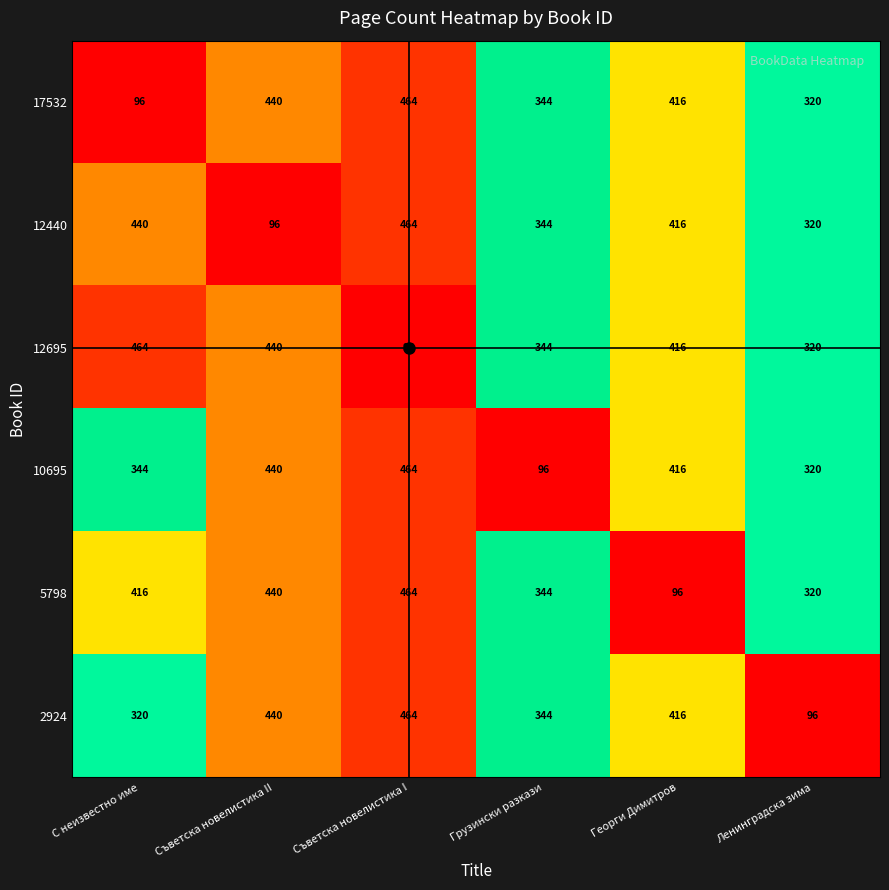

At which label does 2924 reach its minimum?

Ленинградска зима